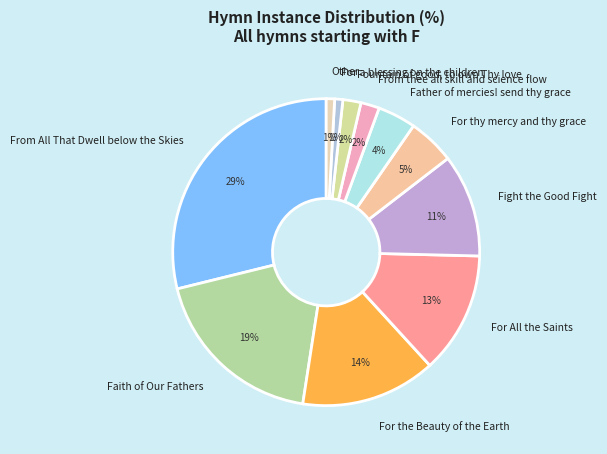

Which slice is the largest?

From All That Dwell below the Skies